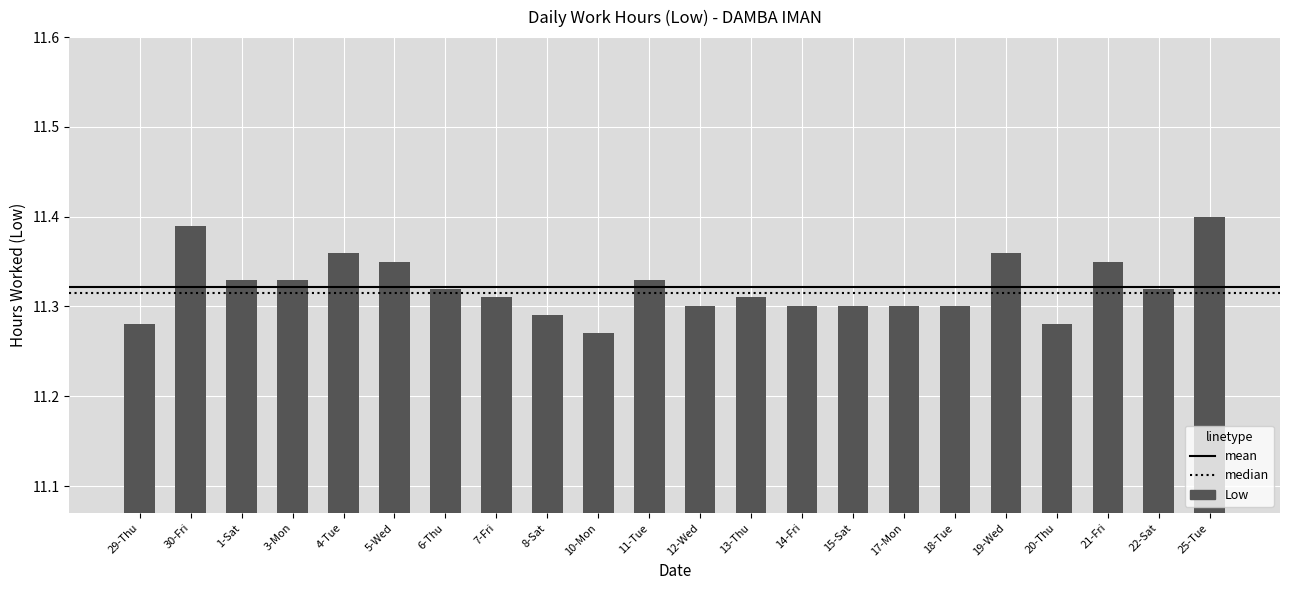

How many values are between 11 and 12?

22